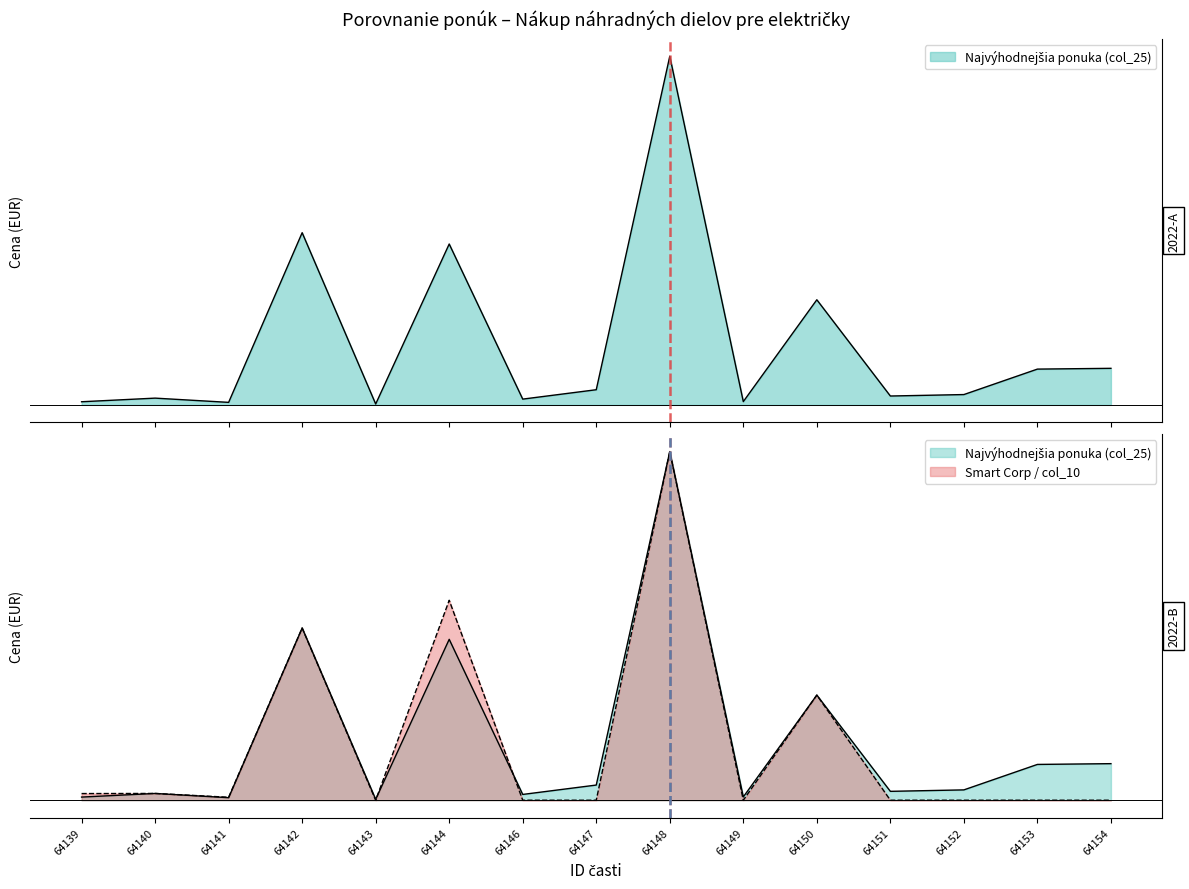

What is the spread (max minus min) of values at 64149?

210.0